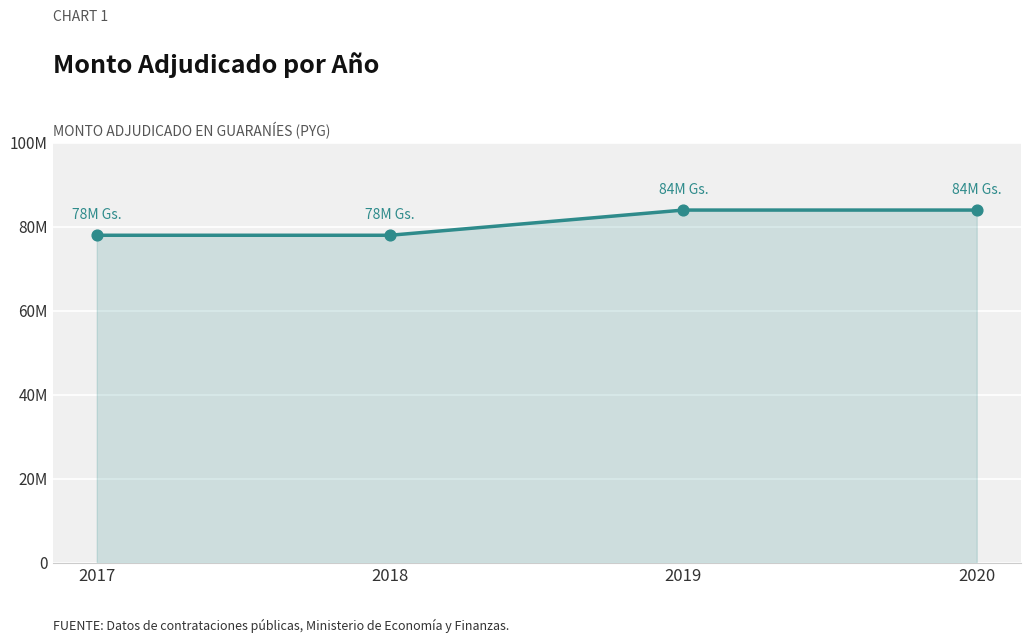

What is the ratio of the value at 2020 to the value at 2019?

1.0